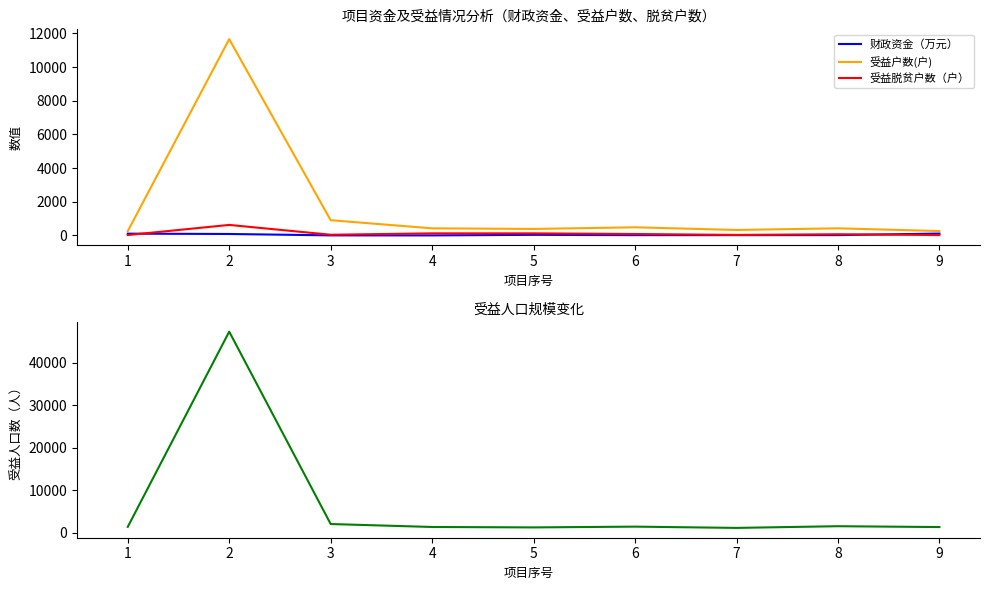

Where is 财政资金（万元） nearest to the value 58?

5